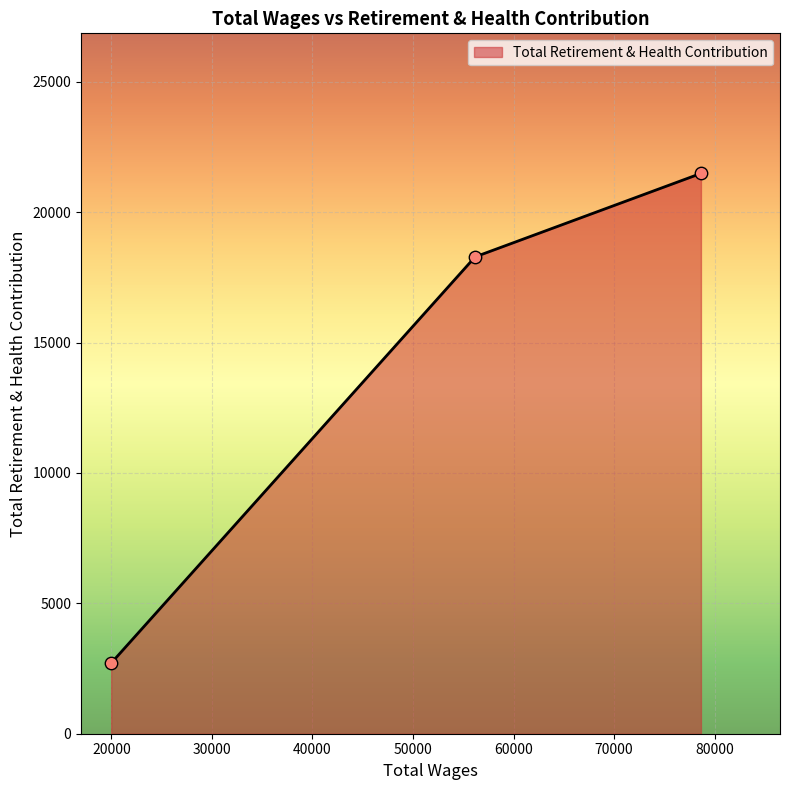

What is the greatest value displayed?

21488